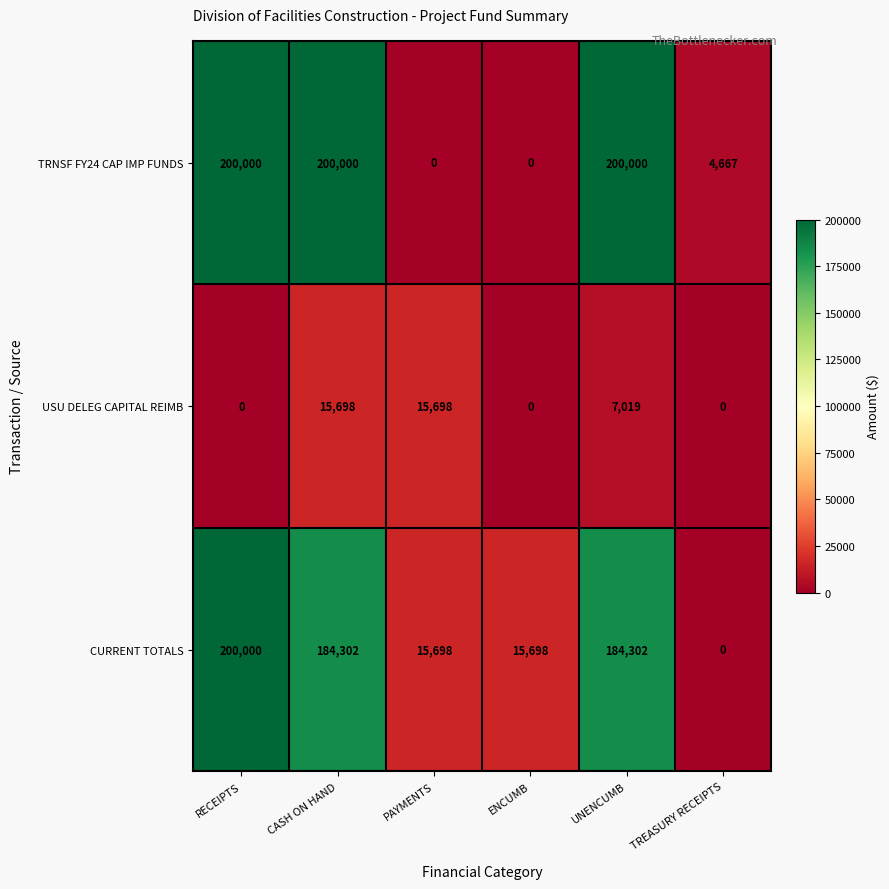

What is the spread (max minus min) of values at TREASURY RECEIPTS?

4667